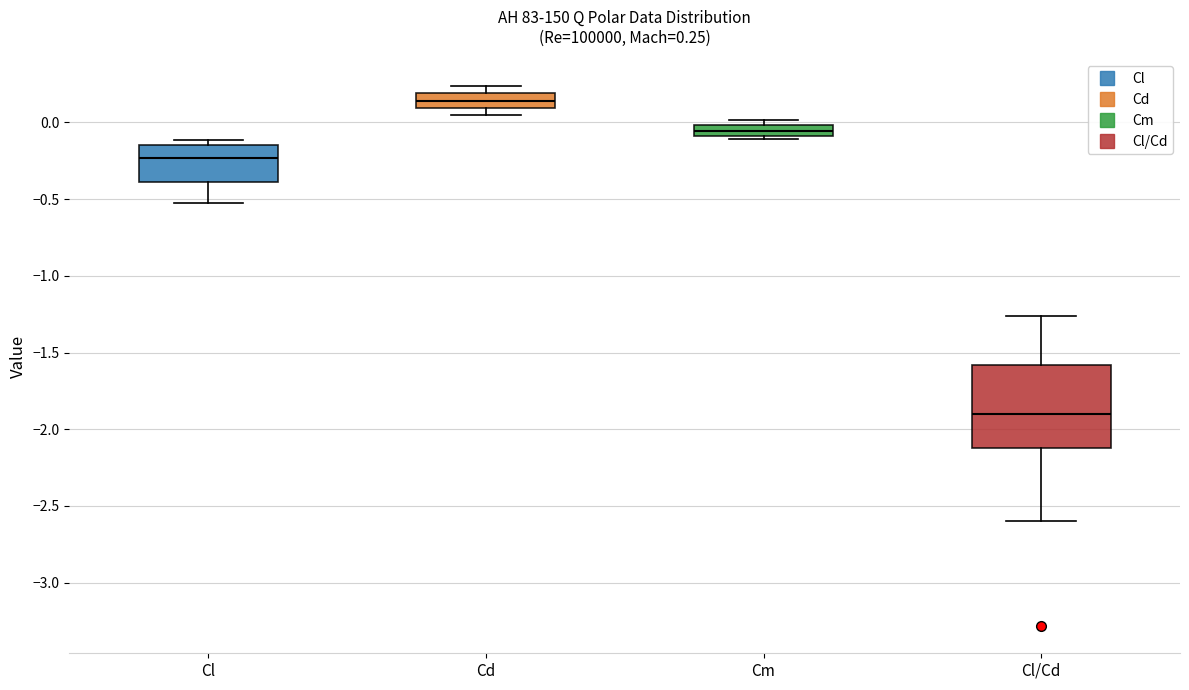

Which box's median line is the highest?

Cd